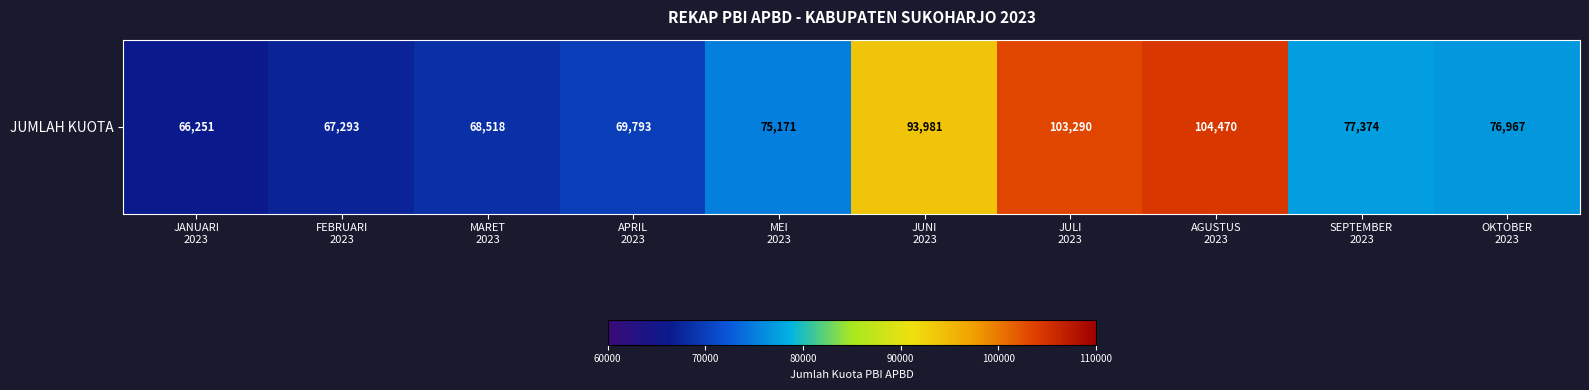

The value at AGUSTUS
2023 is 155072. True or false?

False